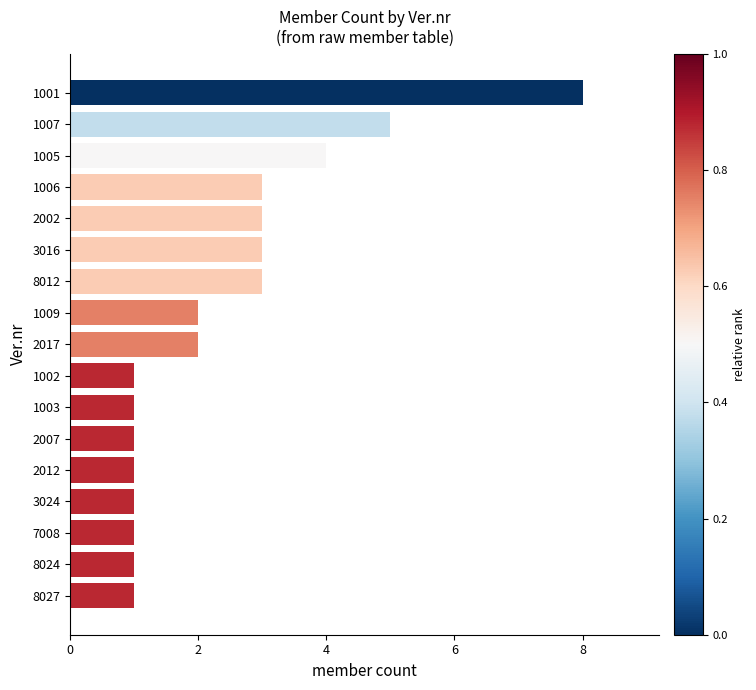

The value at 2012 is 1. True or false?

True